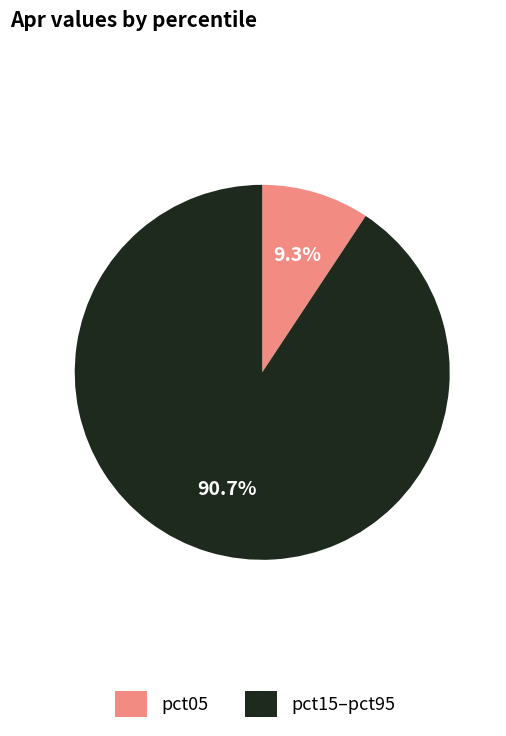

Combined, do pct15–pct95 and pct05 account for over 50%?

Yes